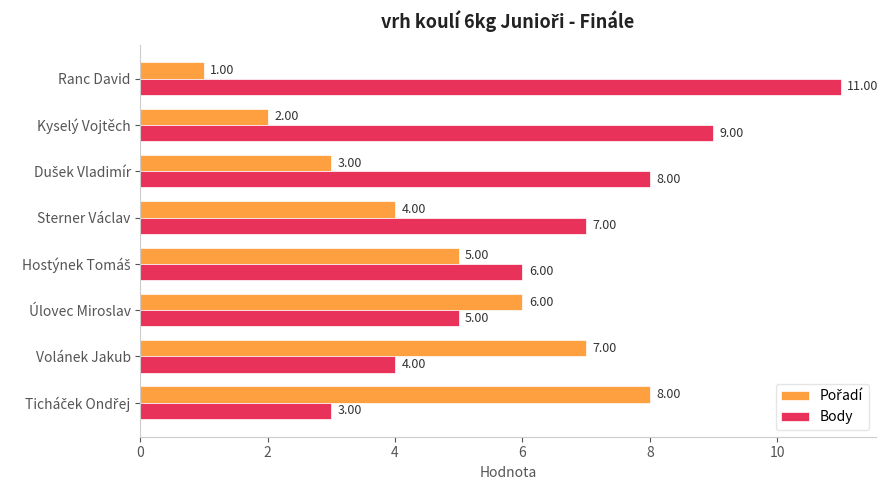

Which category has the lowest value across all series?

Ranc David